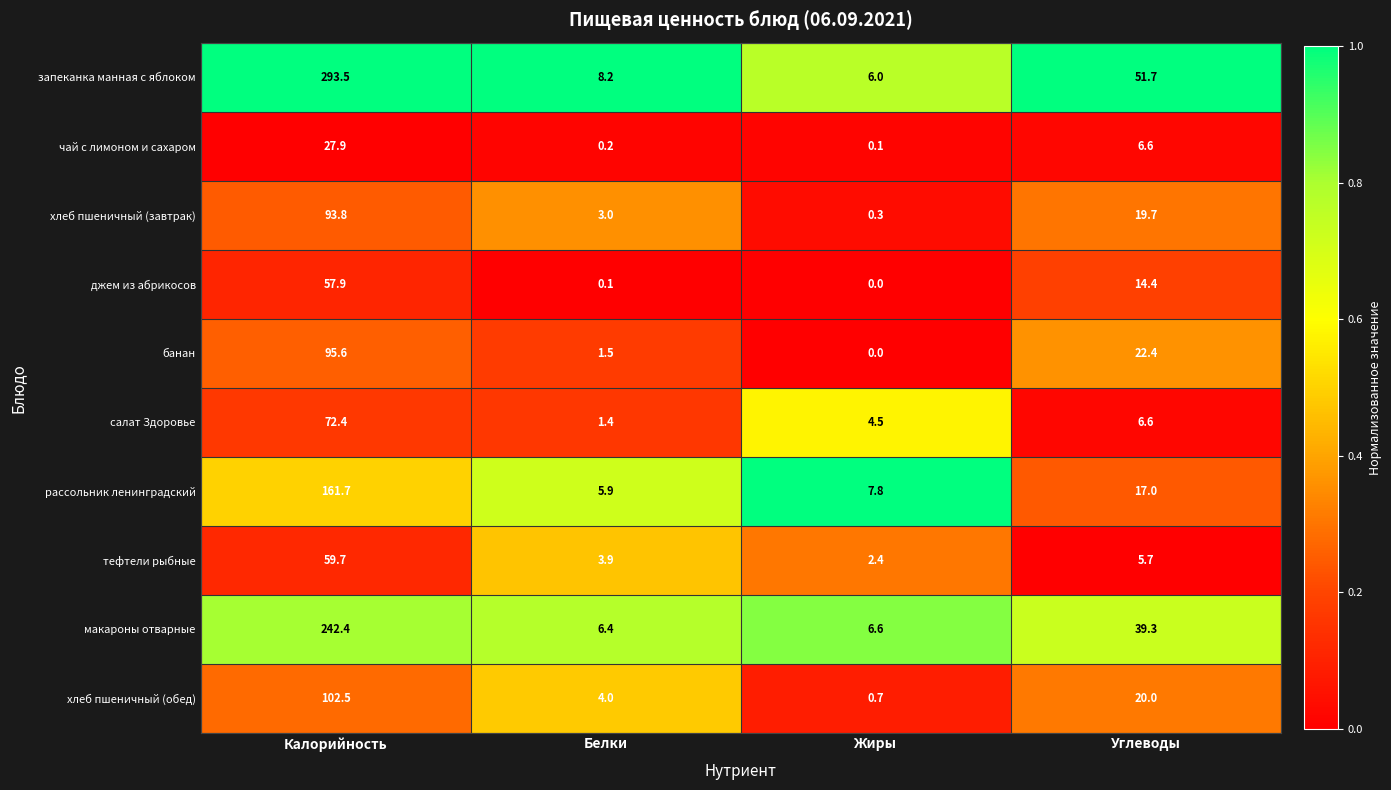

What is the difference between the second highest and minimum values in the банан series?

22.4